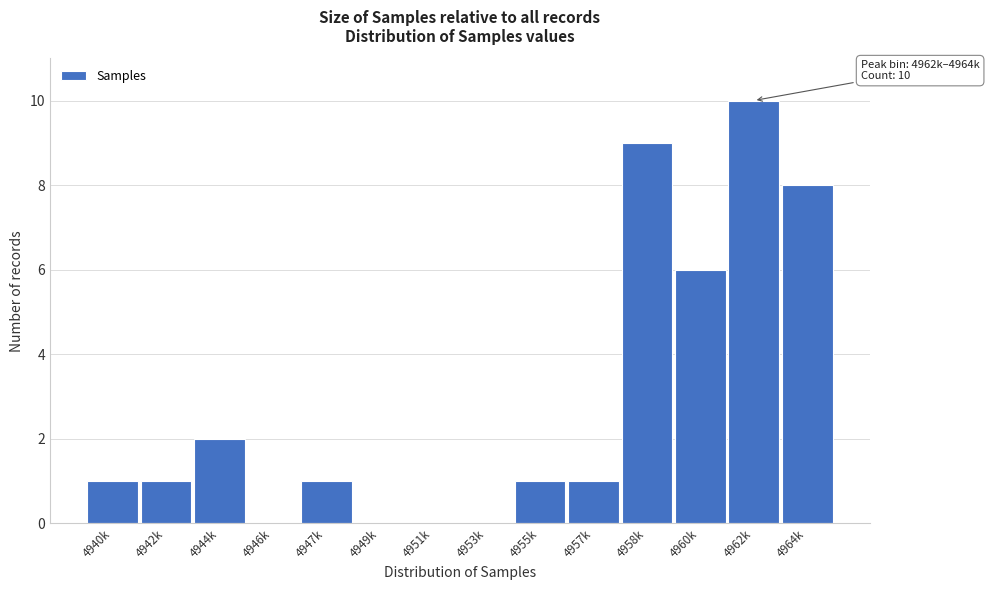

Reading left to right, extract all data points from this chart.

4940k=1	4942k=1	4944k=2	4946k=0	4947k=1	4949k=0	4951k=0	4953k=0	4955k=1	4957k=1	4958k=9	4960k=6	4962k=10	4964k=8